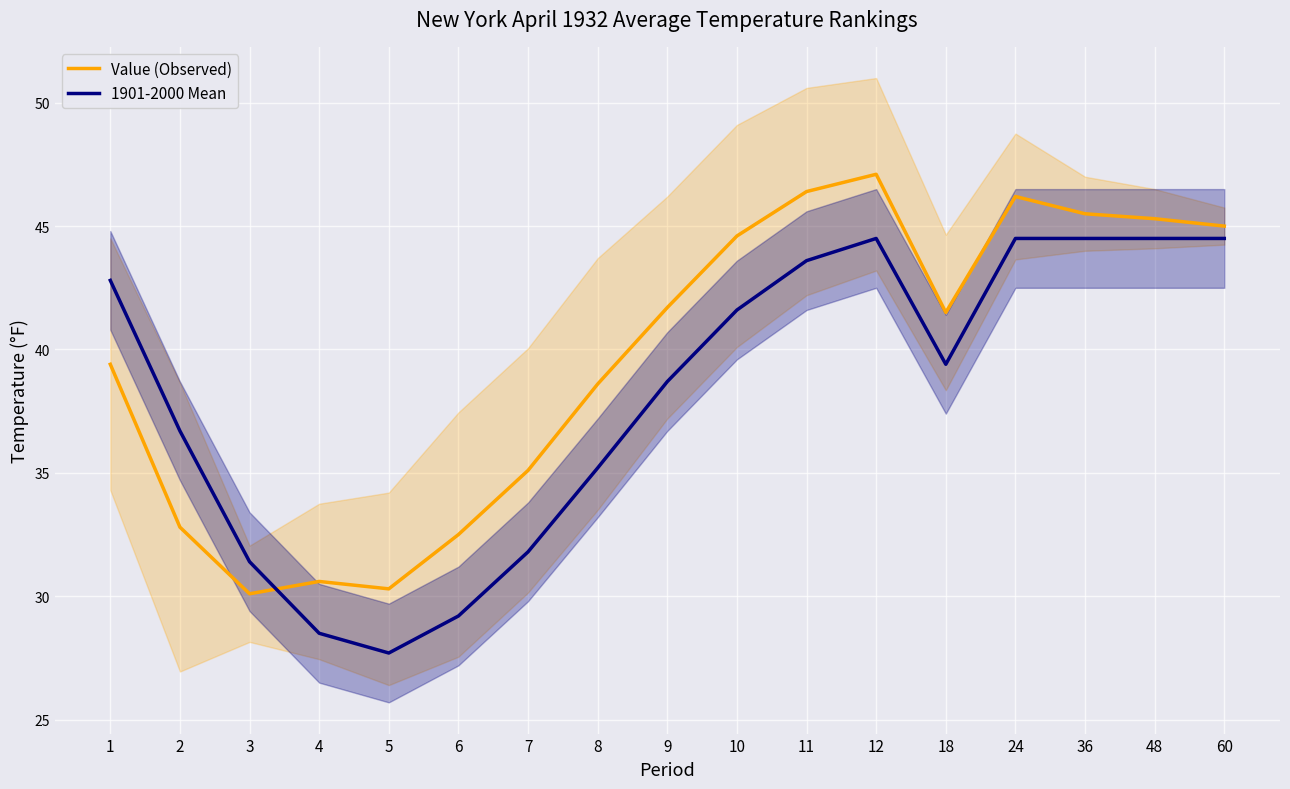

At which label is Value (Observed) closest to 38?

8